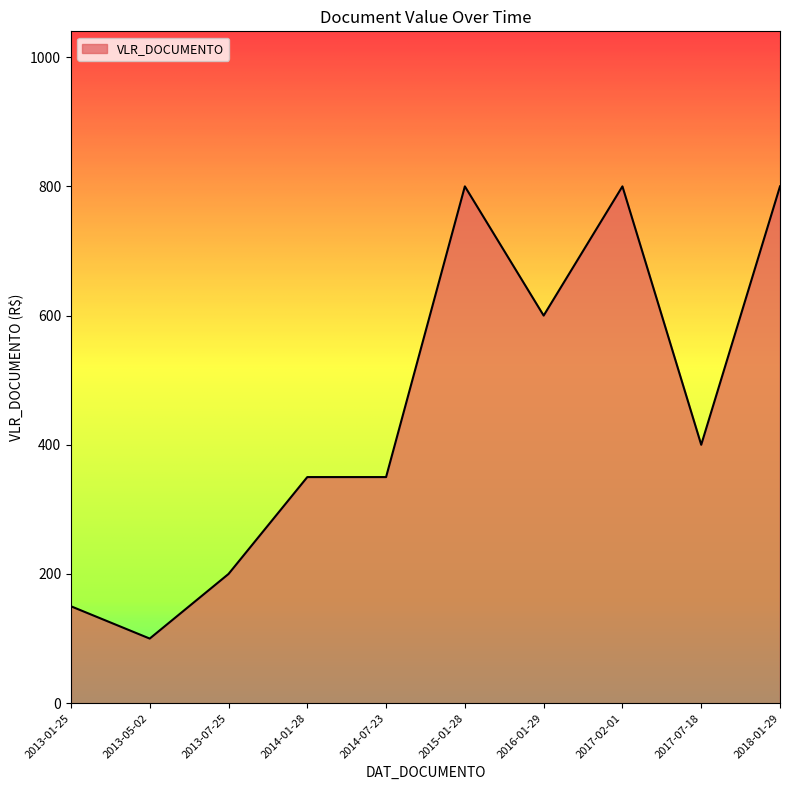

What position from the left is 2017-07-18?

9